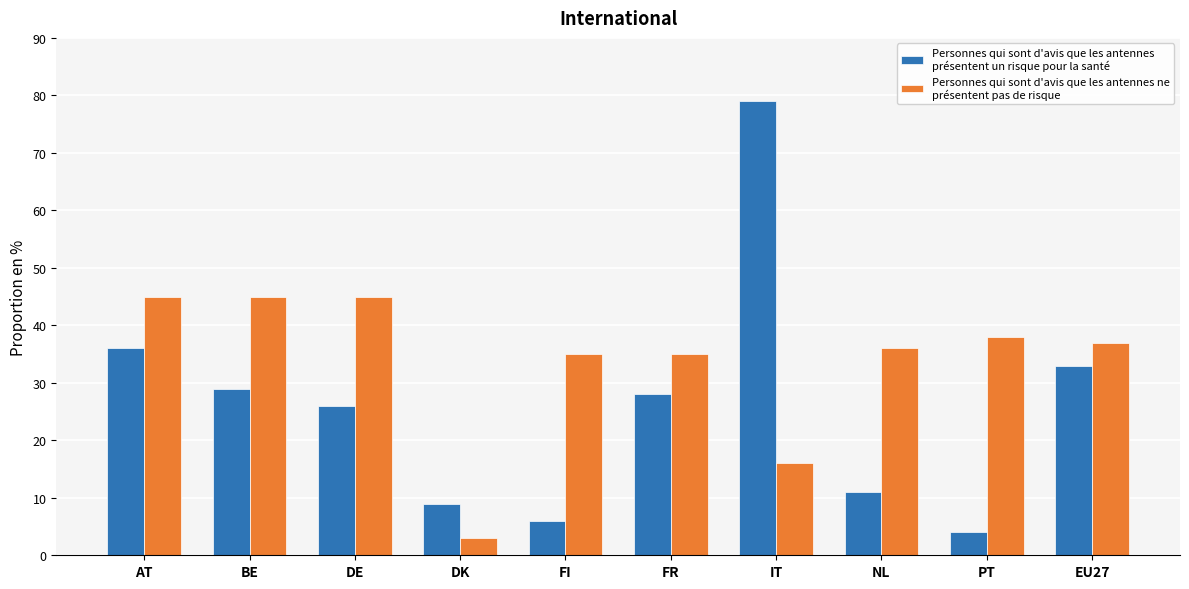

What are all the series names shown in the legend?

Personnes qui sont d'avis que les antennes présentent un risque pour la santé, Personnes qui sont d'avis que les antennes ne présentent pas de risque